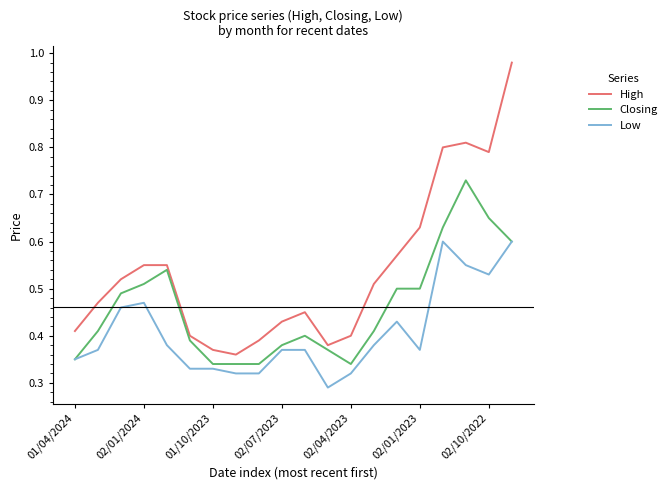

Which series has the largest total across all categories?

High